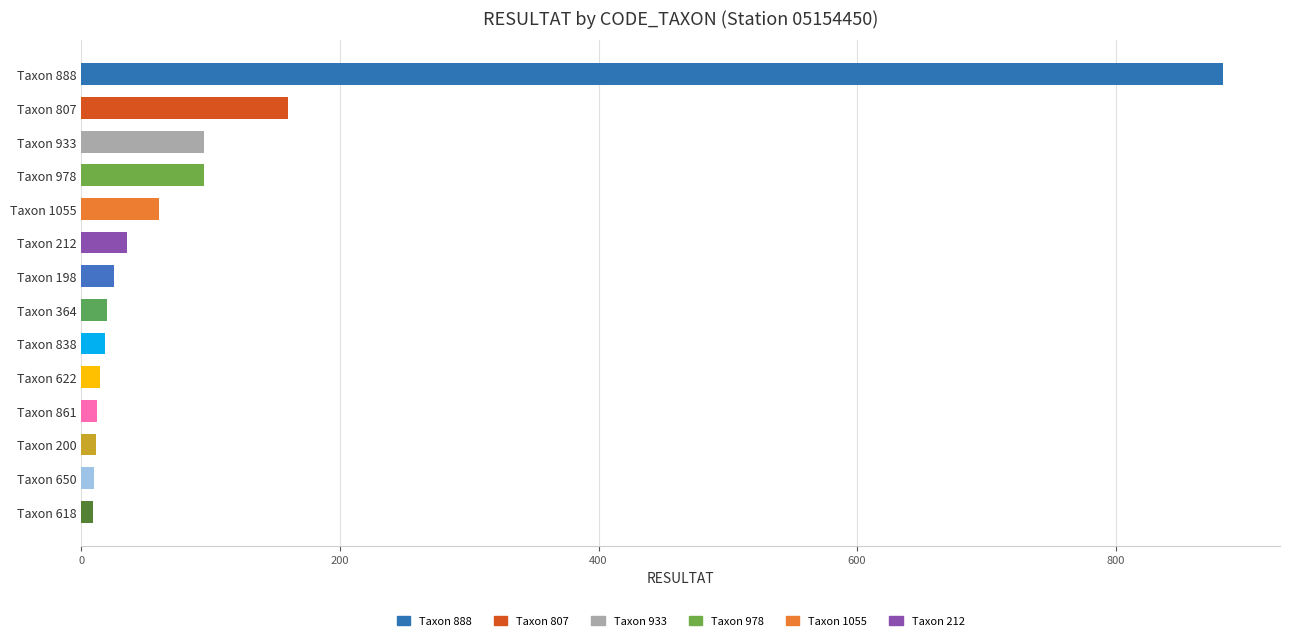

What is the change in value from Taxon 933 to Taxon 212?

-60